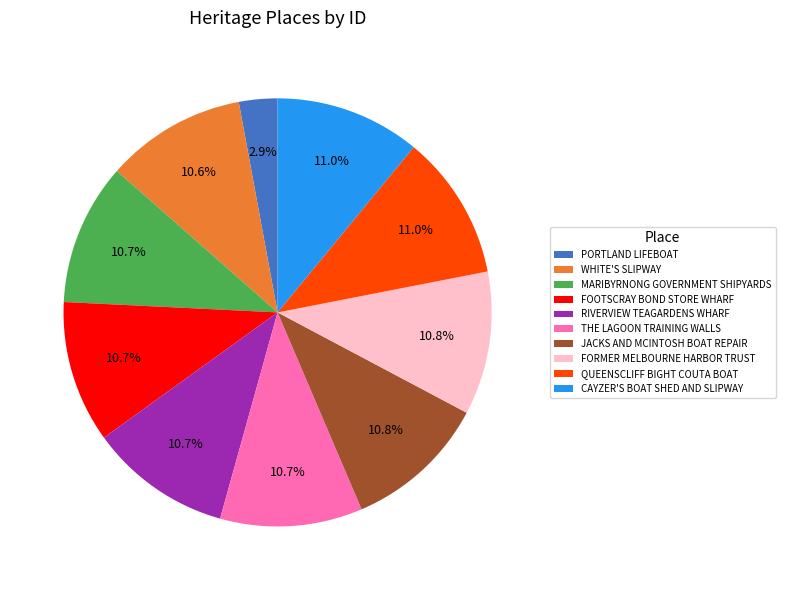

How many slices are in this pie chart?

10